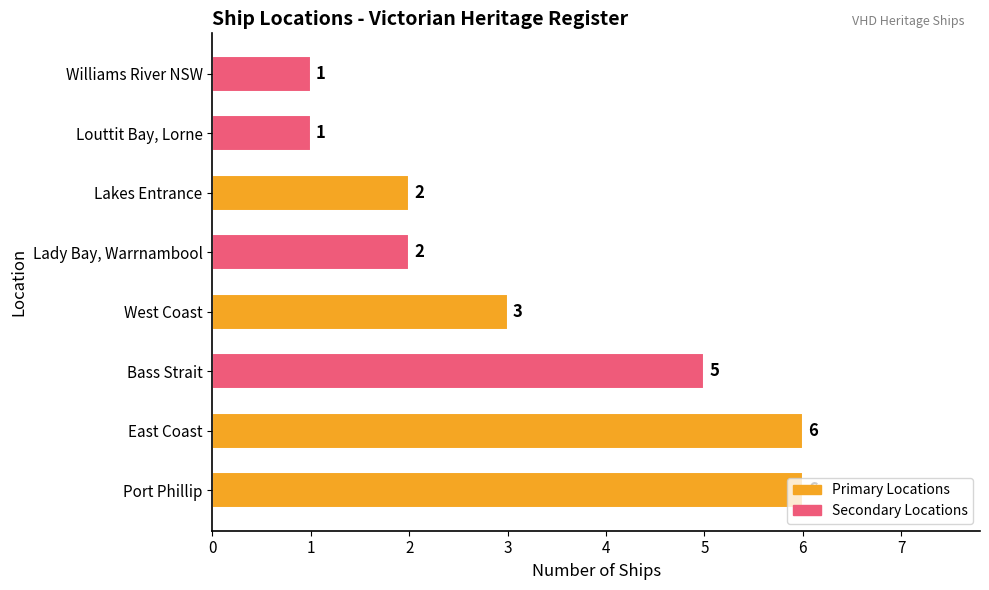

What is the greatest value displayed?

6